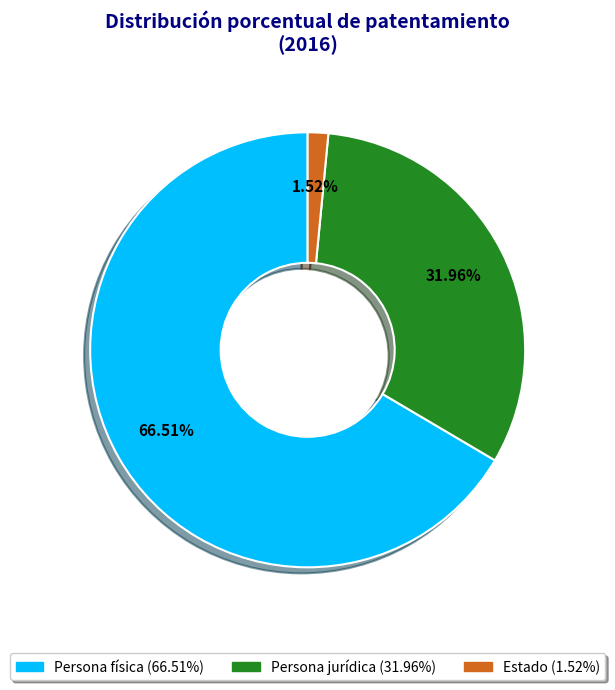

To the nearest percent, what percentage of the pie is Estado?

2%